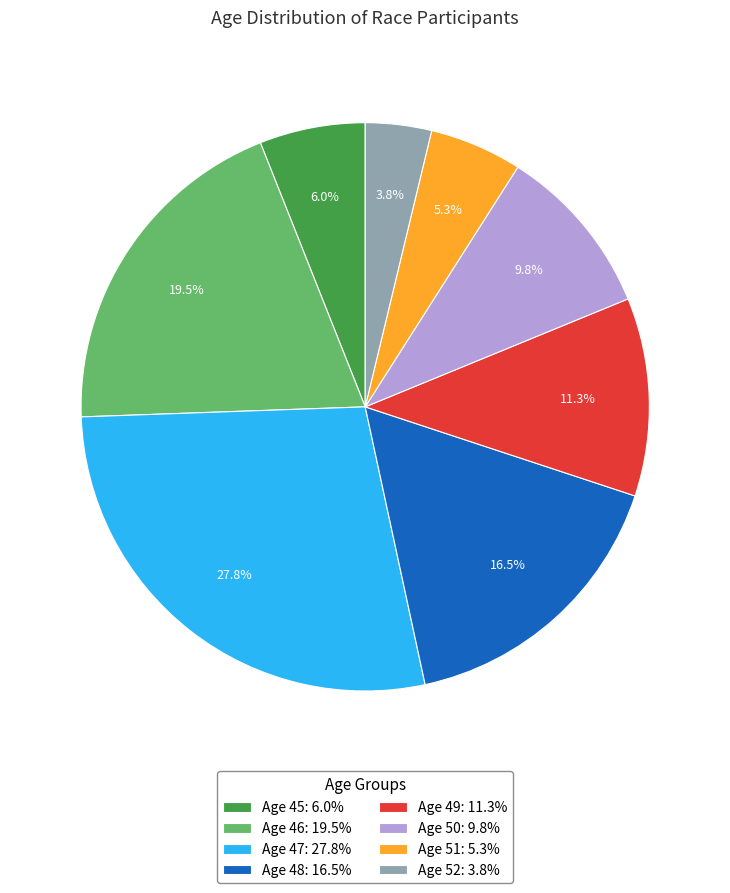

Does Age 46: 19.5% account for over 50% of the chart?

No